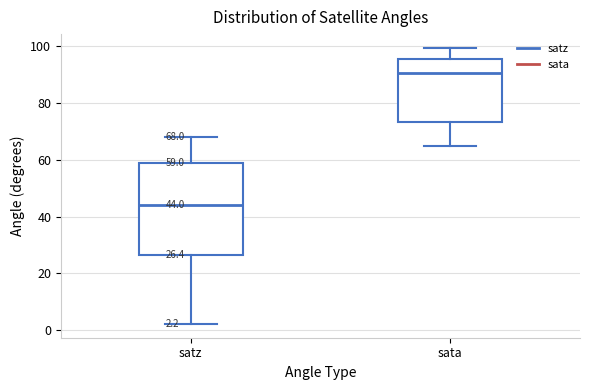

Which box has the highest median line?

sata